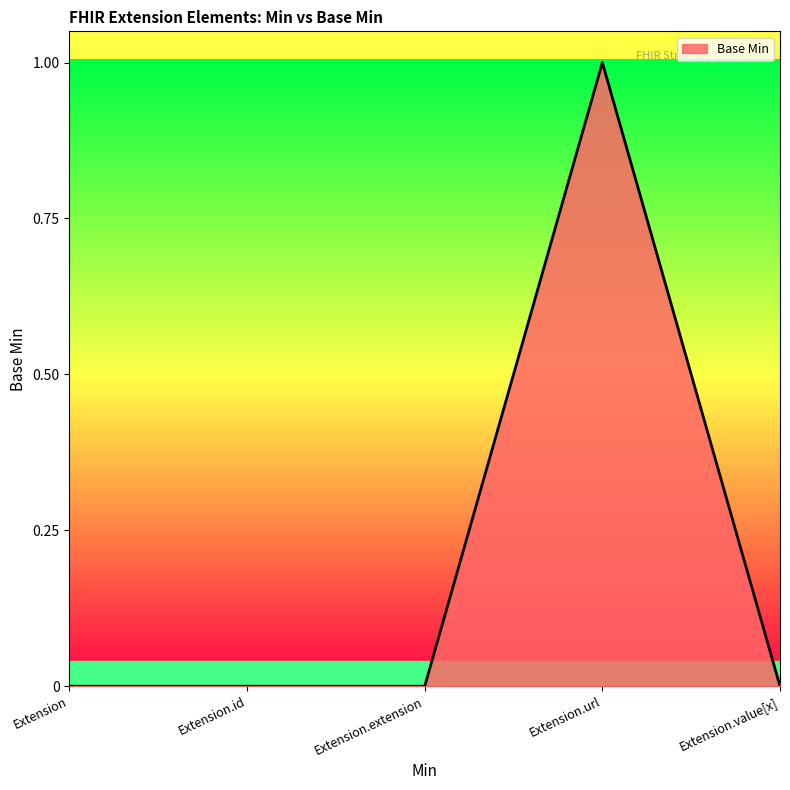

Is it true that the value at Extension.id is 0?

True